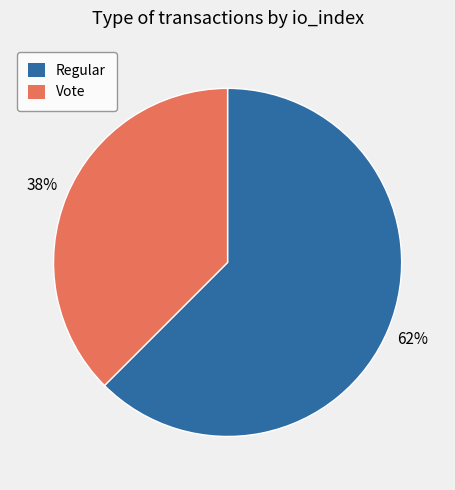

Count the number of slices in the pie.

2